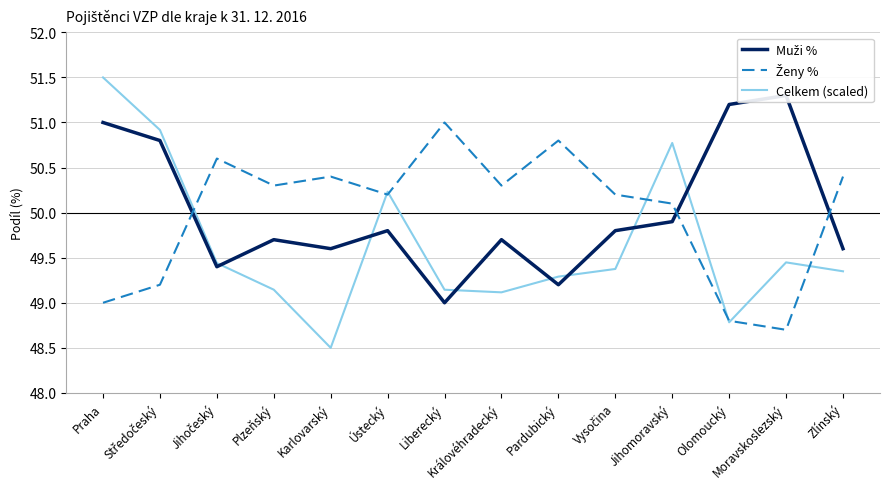

Does the chart display data point markers on the line(s)?

No